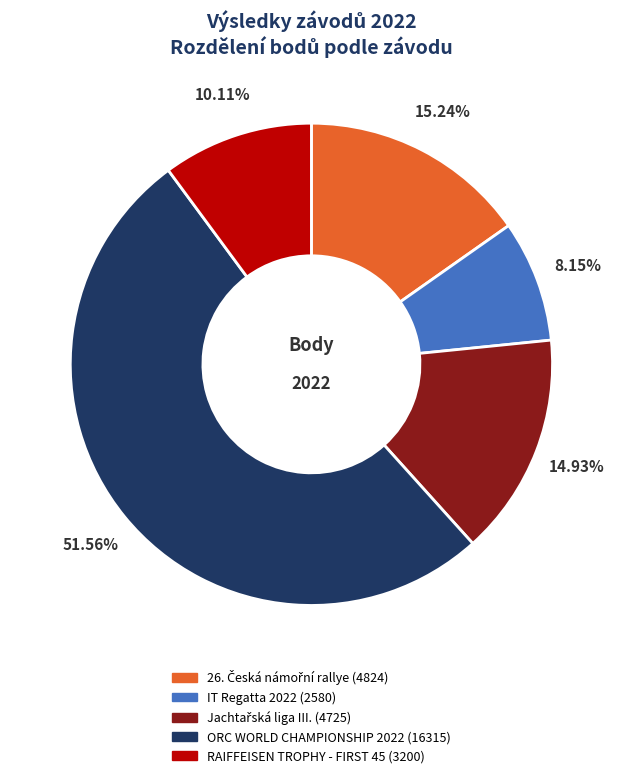

How many slices are in this pie chart?

5